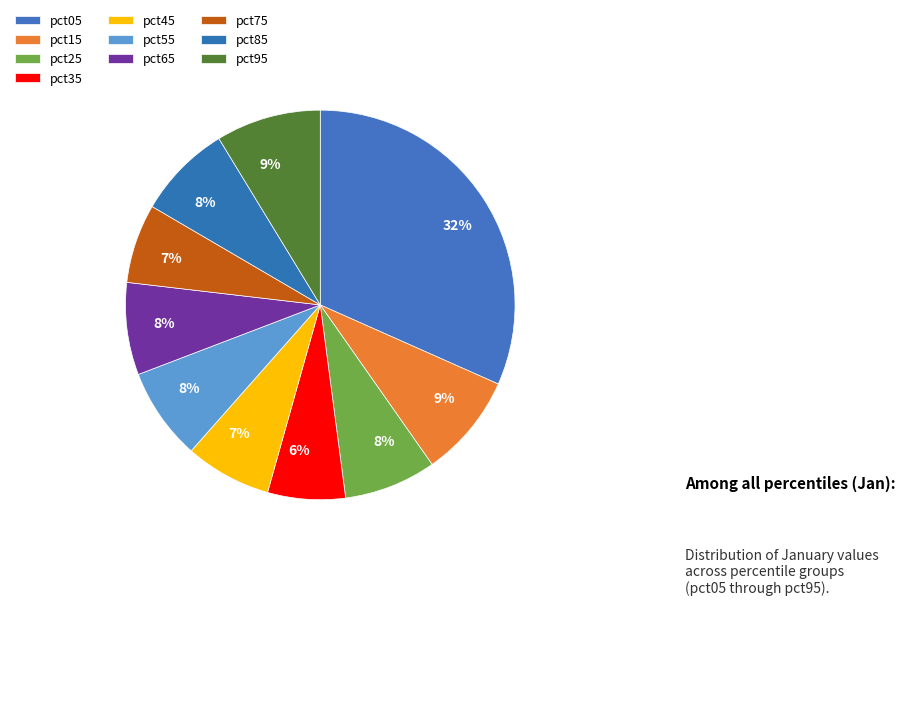

What is the smallest slice in the pie chart?

pct35